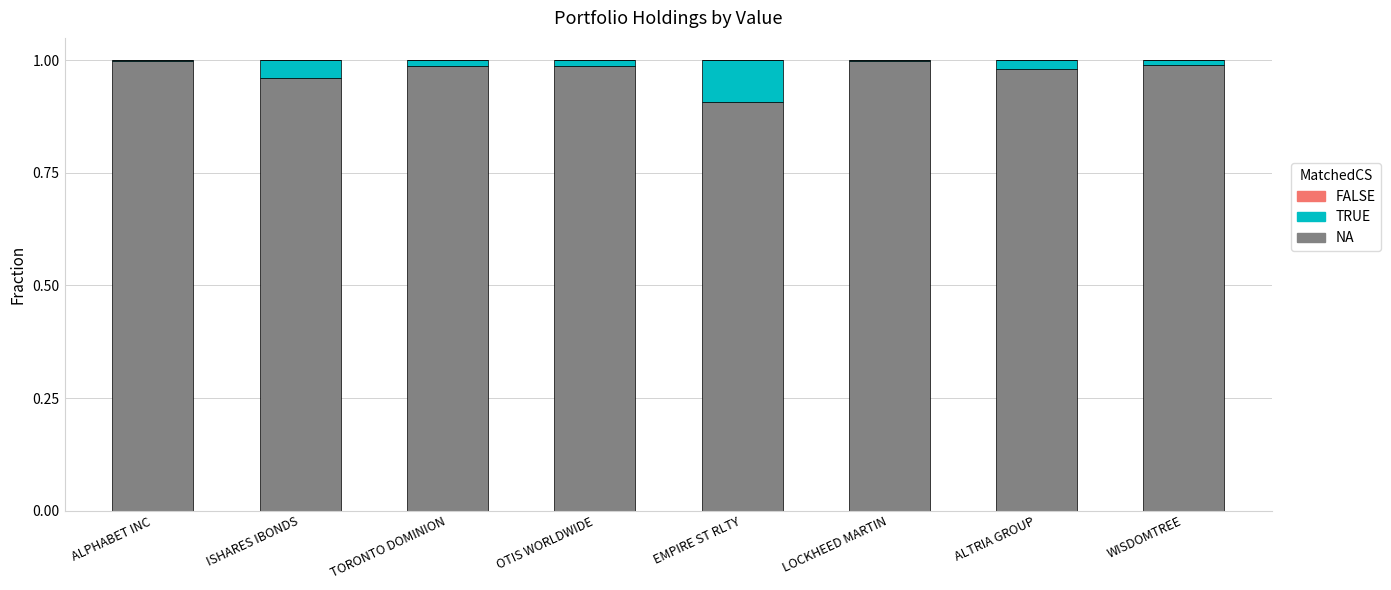

What is the difference between the NA values at WISDOMTREE and EMPIRE ST RLTY?

0.1